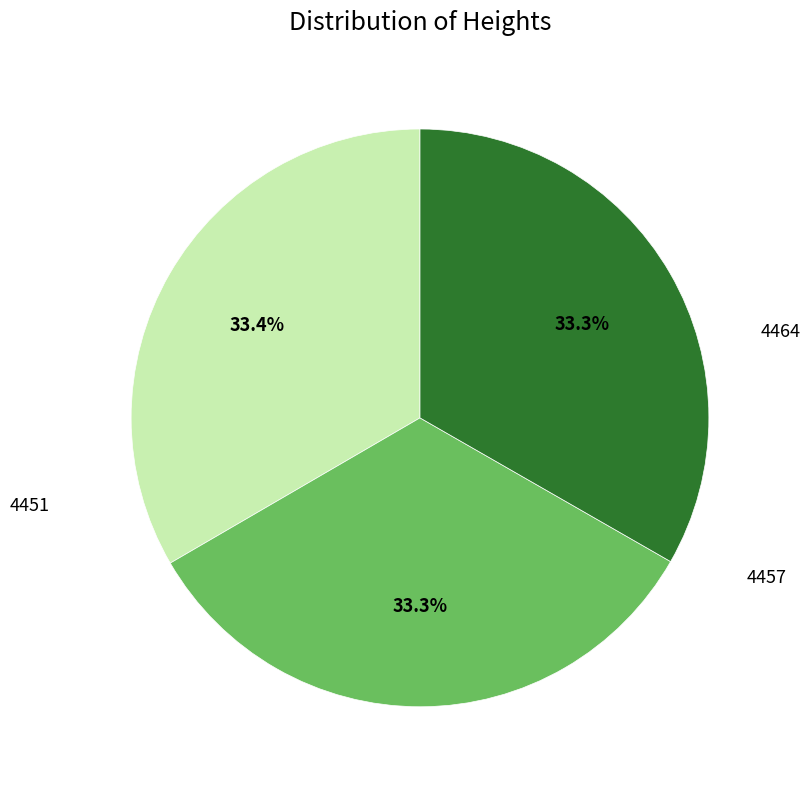

Is it true that 4451 is 33% of the pie?

True